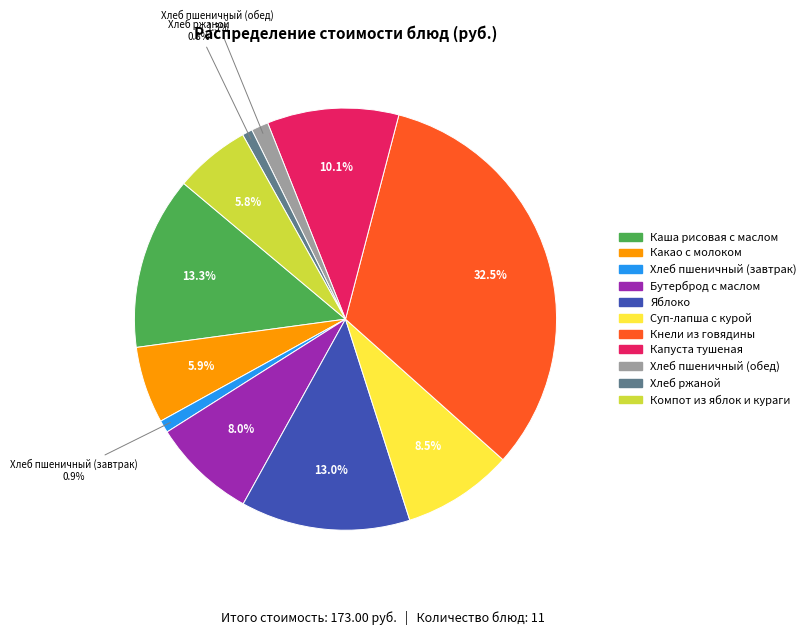

Which slice is the largest?

Кнели из говядины